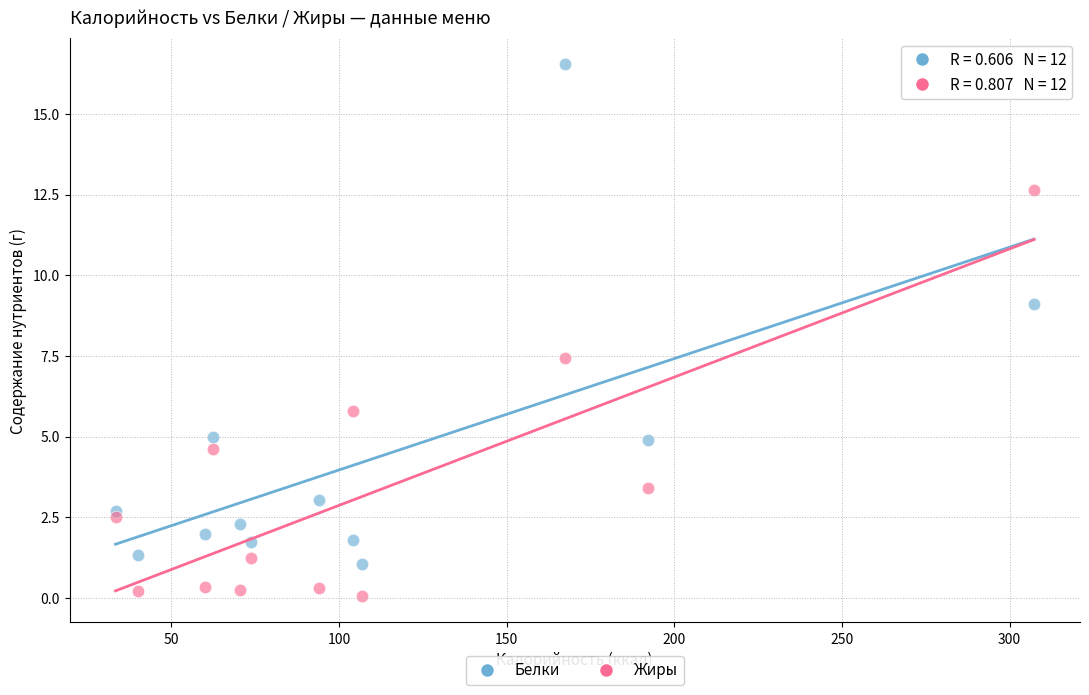

Which series contains the highest Y value?

Белки